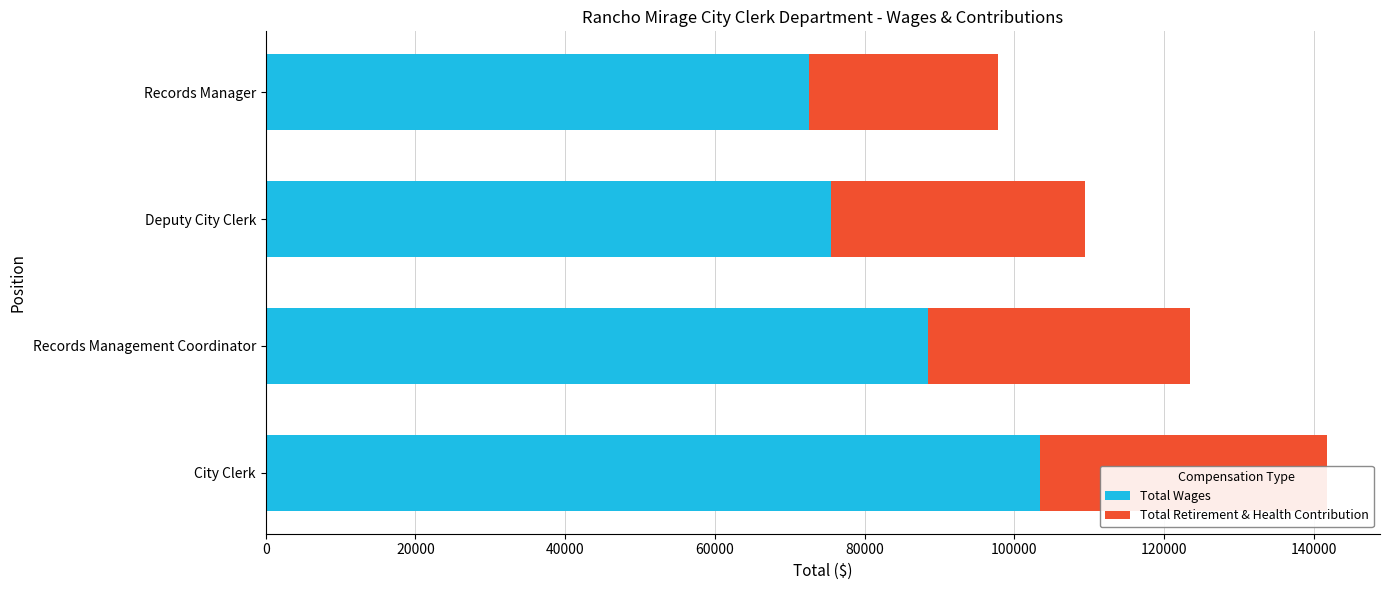

What is the value of the Total Retirement & Health Contribution bar at the 4th from the left?

25293